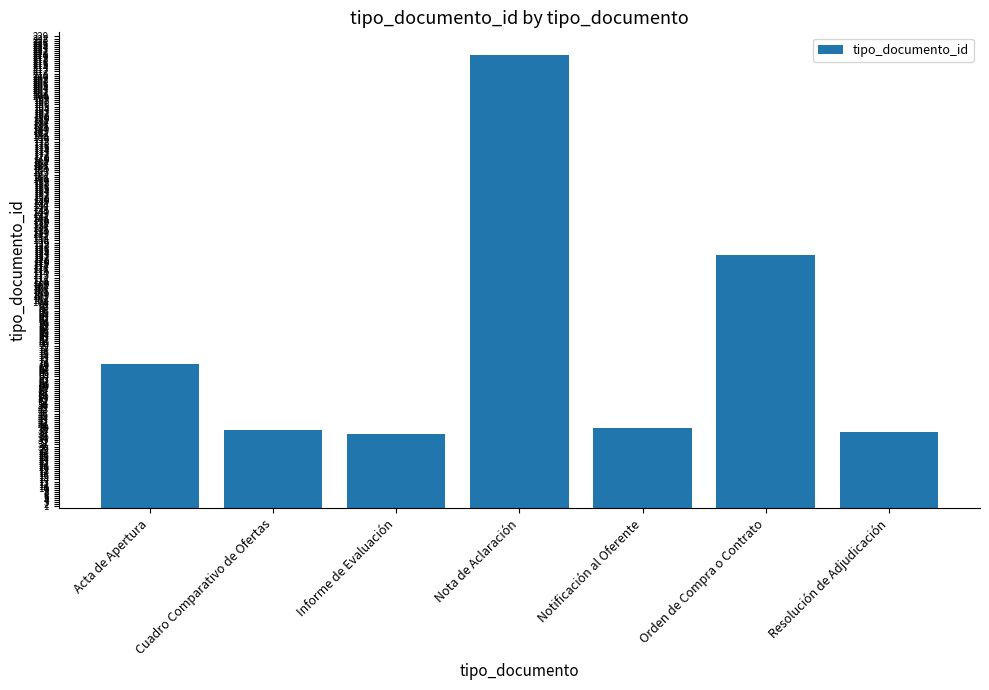

Reading left to right, what are all the values shown in this chart?

Acta de Apertura=70	Cuadro Comparativo de Ofertas=38	Informe de Evaluación=36	Nota de Aclaración=220	Notificación al Oferente=39	Orden de Compra o Contrato=123	Resolución de Adjudicación=37